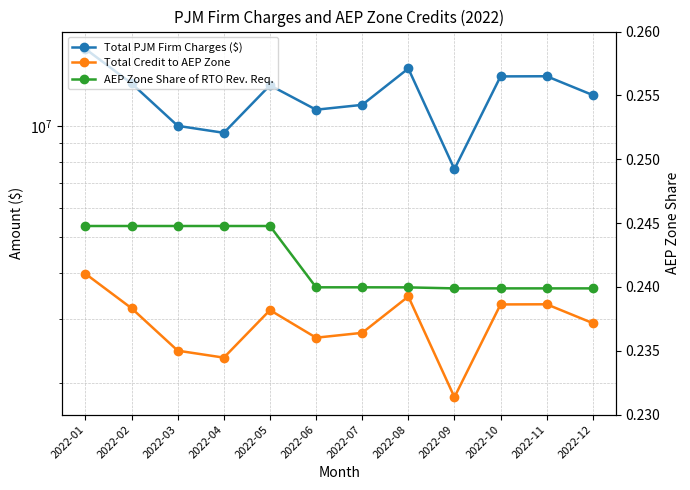

List the labels in order of Total PJM Firm Charges ($) value, smallest first.

2022-09, 2022-04, 2022-03, 2022-06, 2022-07, 2022-12, 2022-05, 2022-02, 2022-10, 2022-11, 2022-08, 2022-01